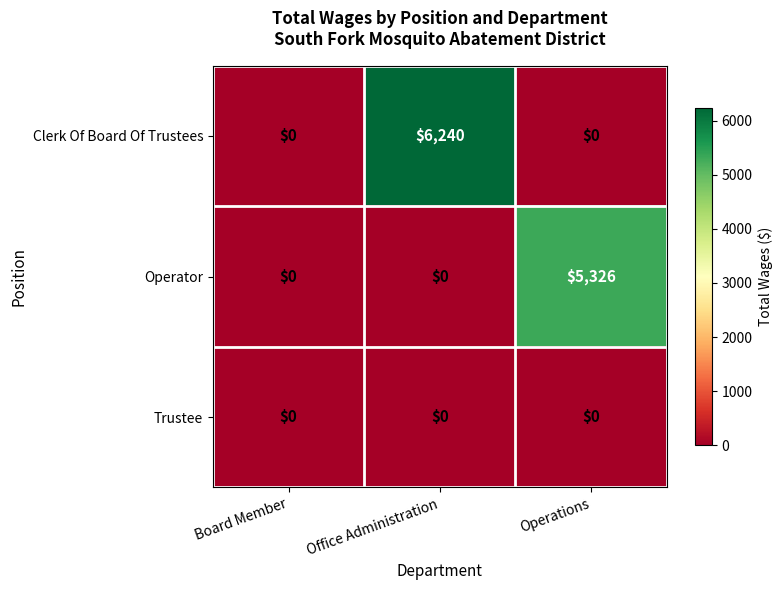

The Clerk Of Board Of Trustees series shows 1595 at Office Administration. True or false?

False